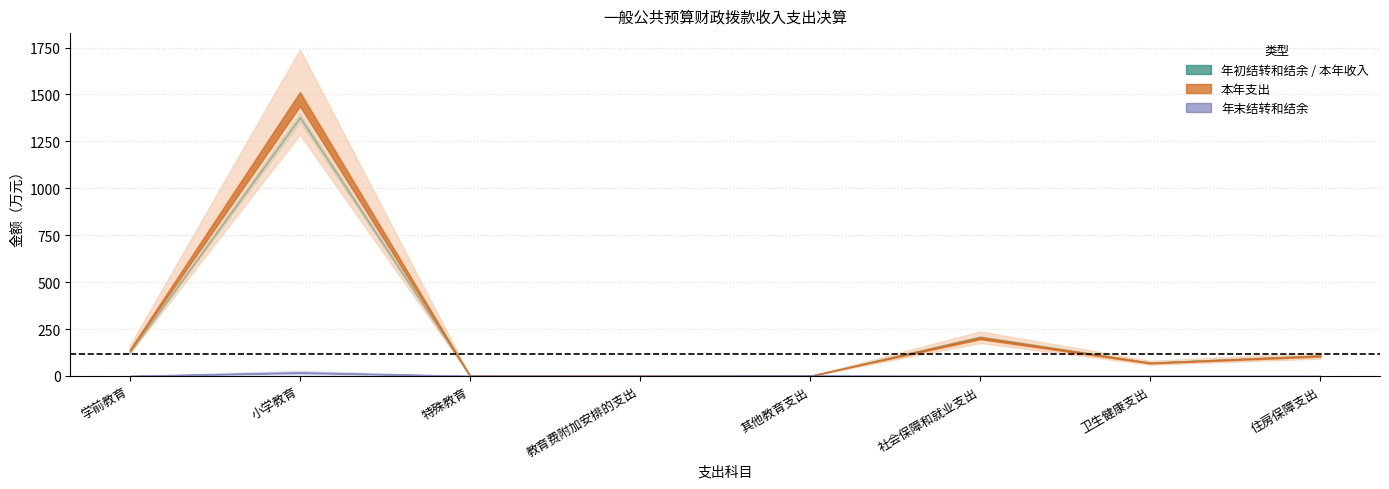

True or false: 本年支出合计 has a value of 70.4 at 卫生健康支出.

True